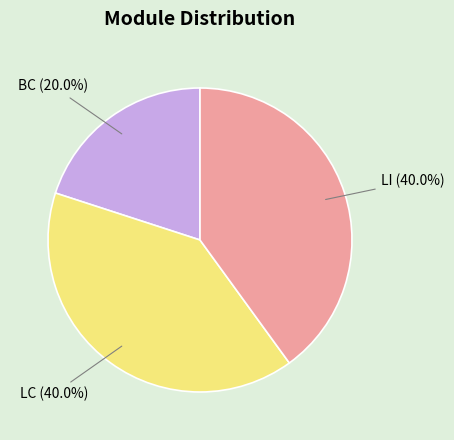

Which slice is the smallest?

BC